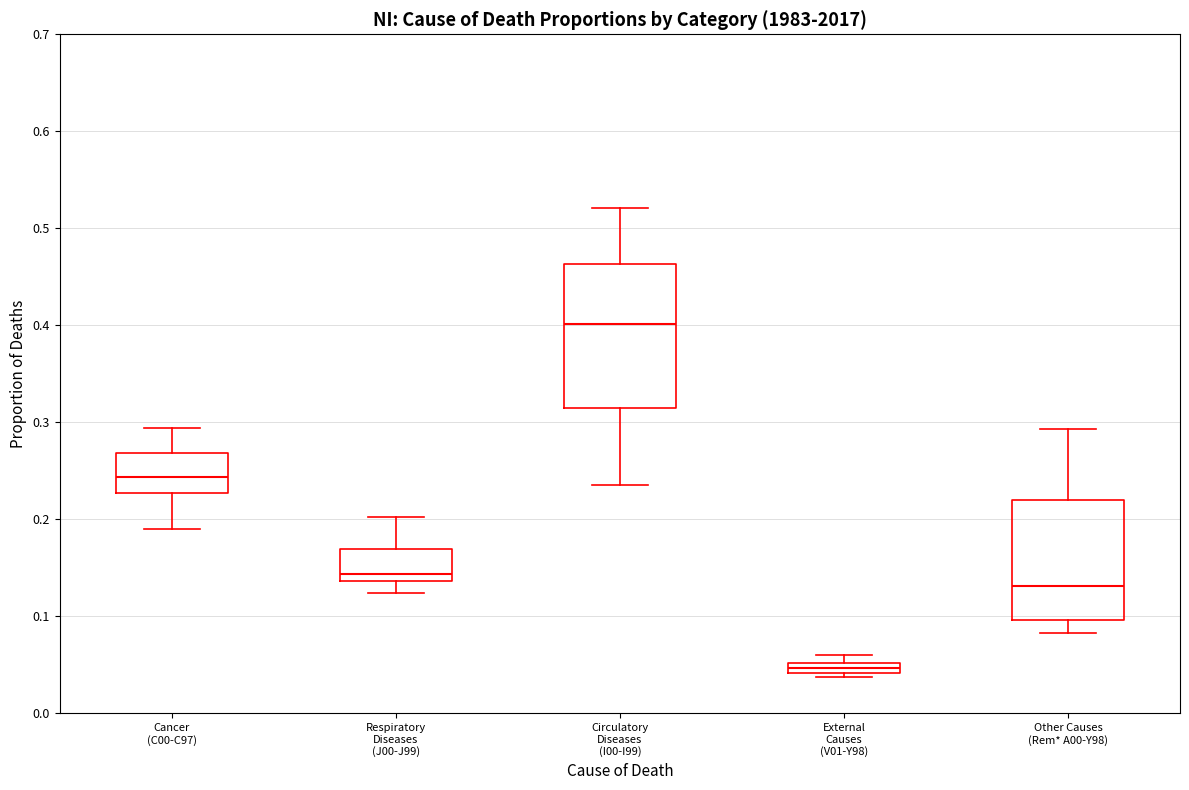

Where does the lower whisker of the box for Cancer (C00-C97) end on the y-axis? The values are not printed on the chart, so give them approximately, as read against the axis.

0.19